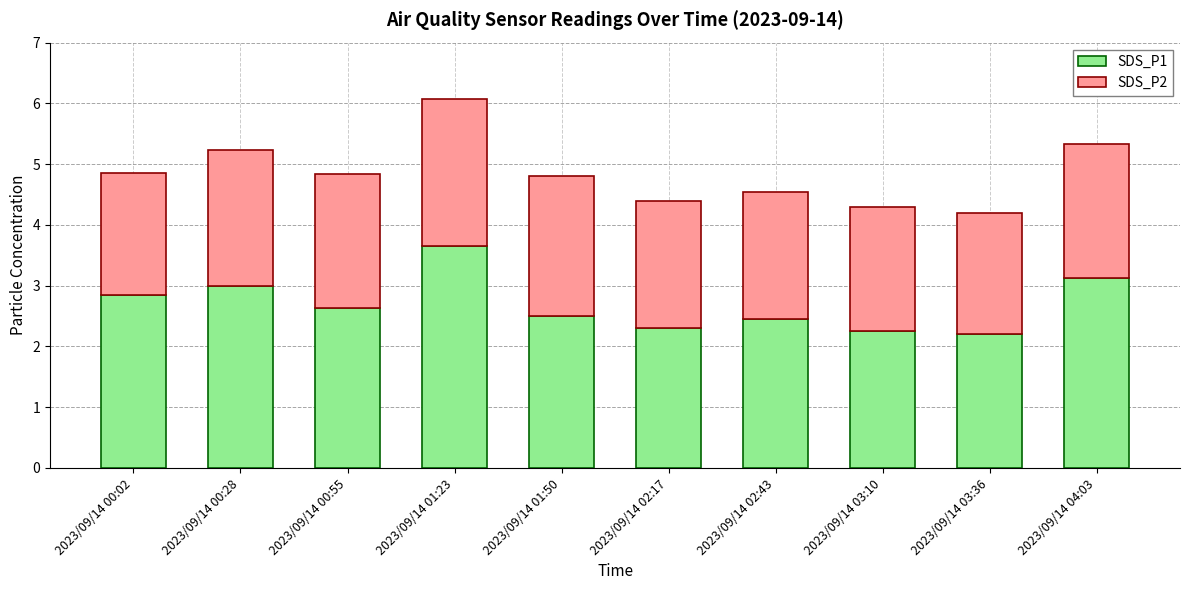

The SDS_P1 series shows 3.4 at 2023/09/14 02:17. True or false?

False